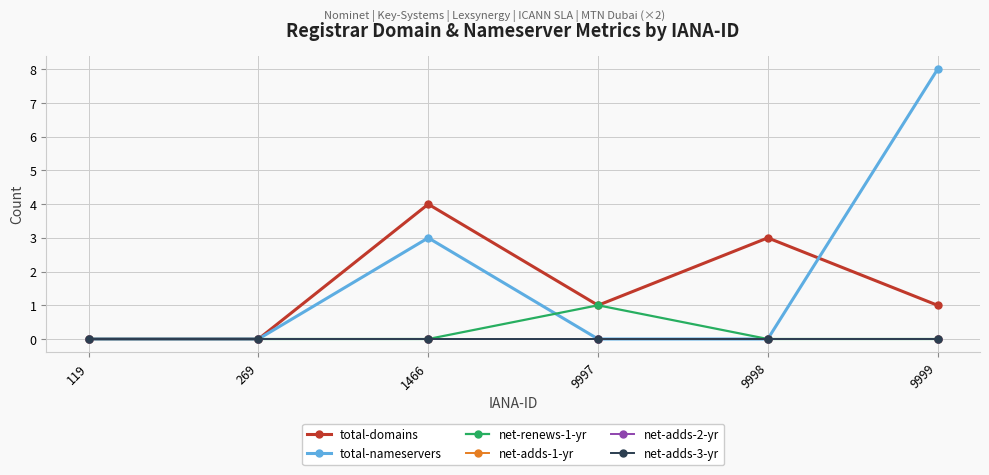

True or false: net-renews-1-yr and total-domains intersect in this chart.

False